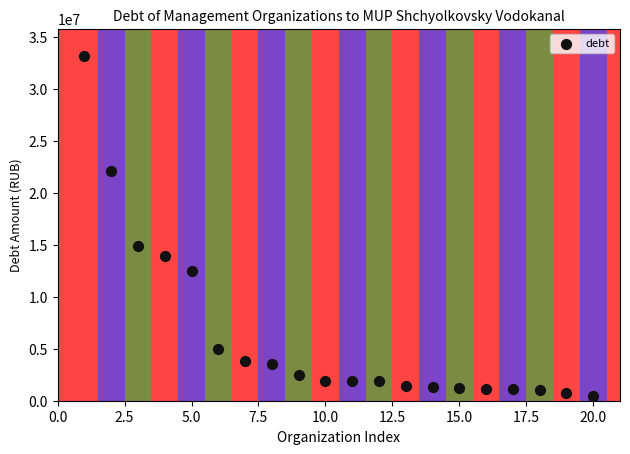

What is the range of Y values (max minus min)?

32710975.9